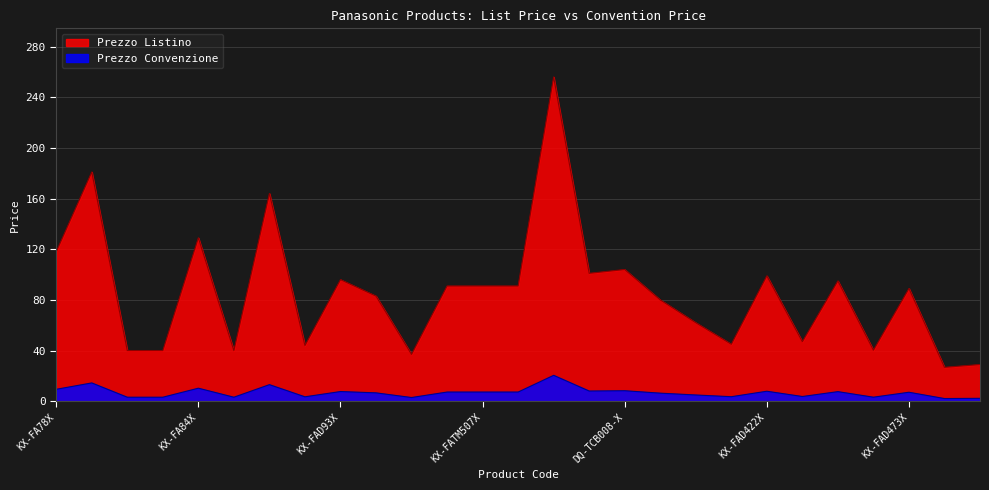

Which label corresponds to the smallest value in the chart?

KX-FA55X